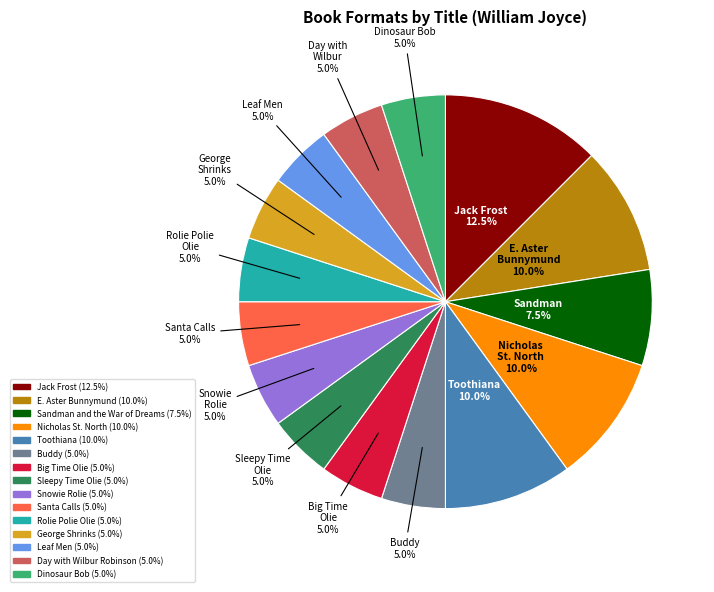

Is there a majority slice in this chart?

No